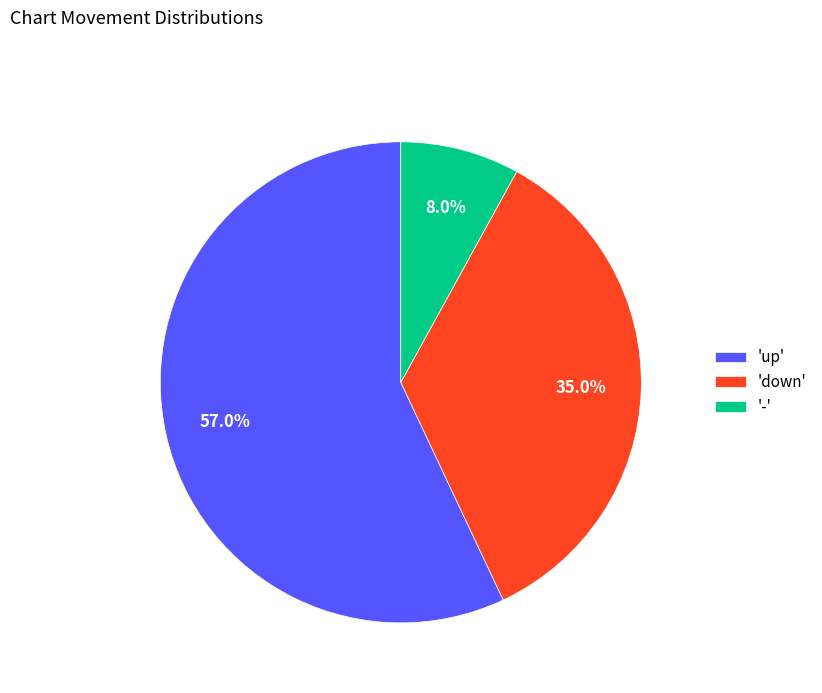

Which slice represents more than half of the pie?

'up'